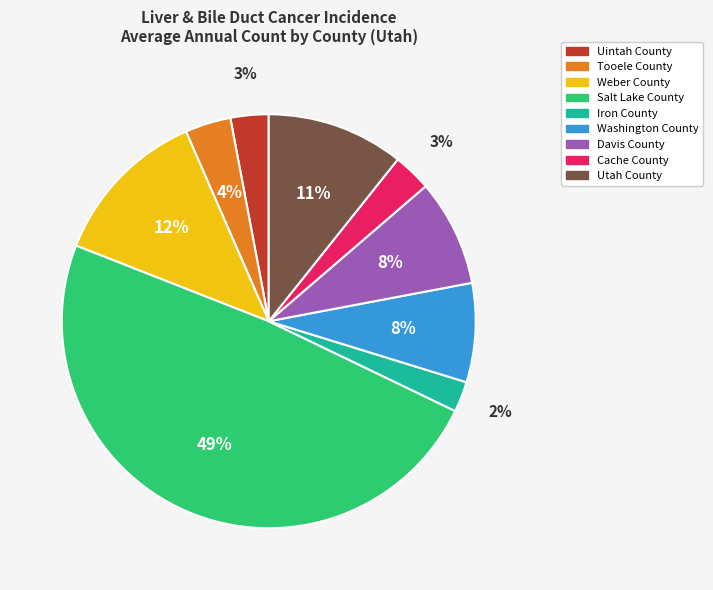

Which category has the biggest portion of the pie?

Salt Lake County